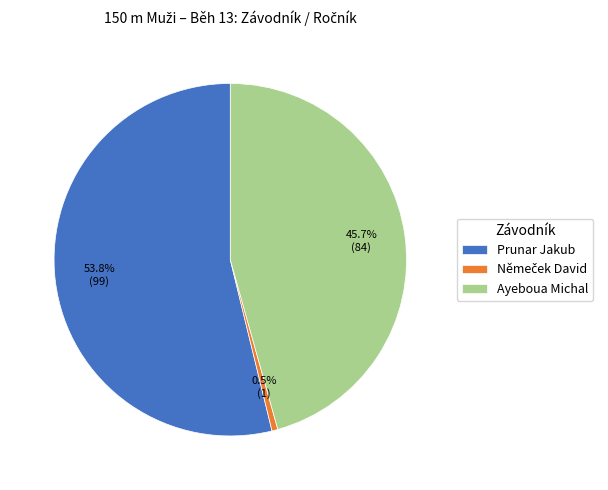

Which category accounts for the majority?

Prunar Jakub